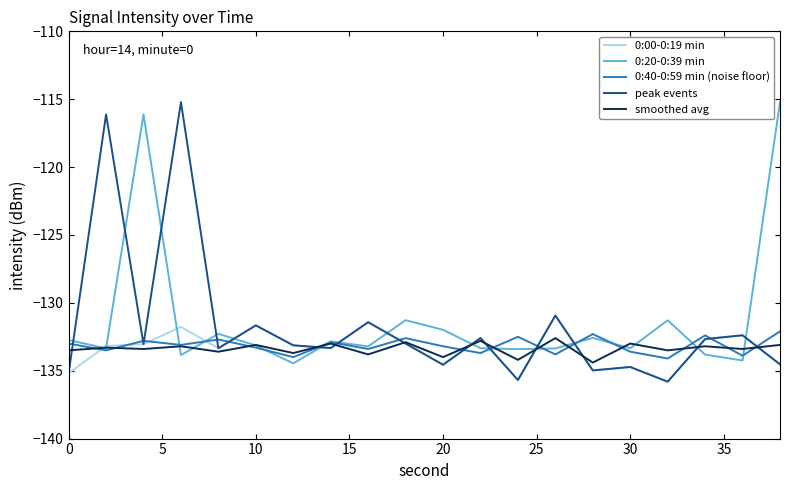

True or false: peak events and 0:20-0:39 min cross at least once.

True